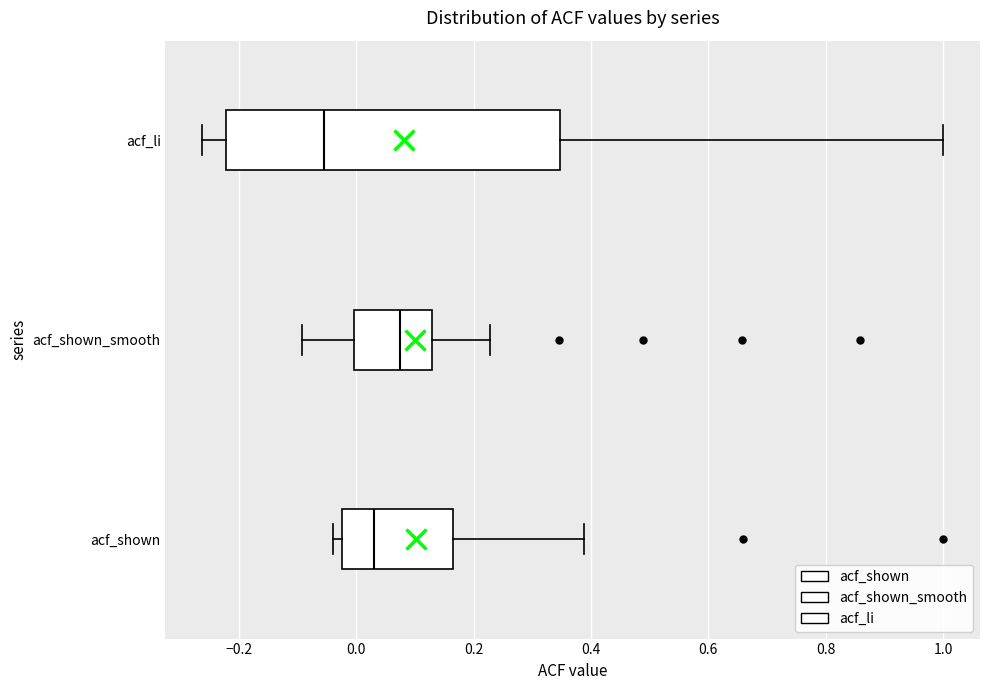

Reading bottom to top, transcribe this box plot: for each box, give where its median line is, the range the box spans, and where its two whiskers end, as read against the x-axis. The values are not printed on the chart, so give them approximately, as read against the axis.

acf_shown: median 0.04, box -0.02 to 0.16, whiskers -0.04 to 0.38
acf_shown_smooth: median 0.08, box 0.00 to 0.12, whiskers -0.10 to 0.22
acf_li: median -0.06, box -0.22 to 0.34, whiskers -0.26 to 1.00